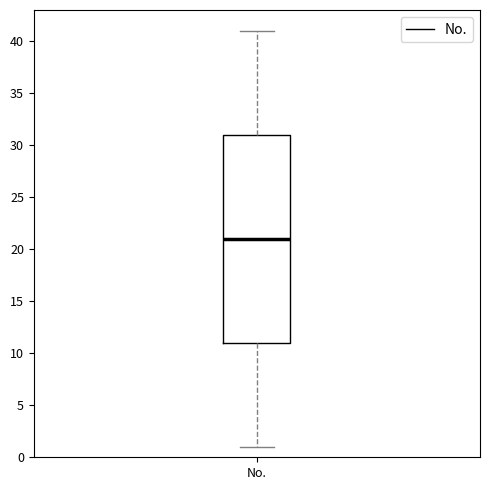

Read this box plot against the y-axis: the position of the median line, the range covered by the box, and the ends of both whiskers. The values are not printed on the chart, so give them approximately, as read against the axis.

median 21, box 11 to 31, whiskers 1 to 41